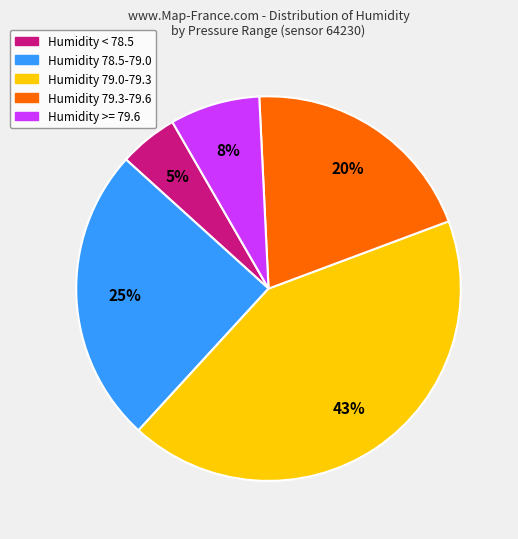

How many segments does this pie chart have?

5